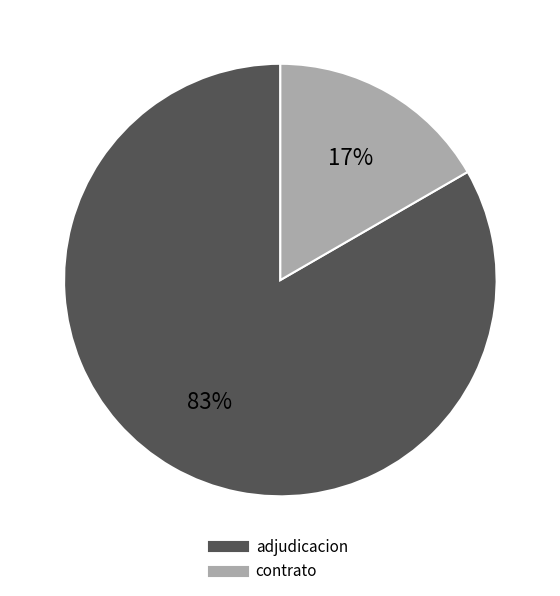

Is there a majority slice in this chart?

Yes